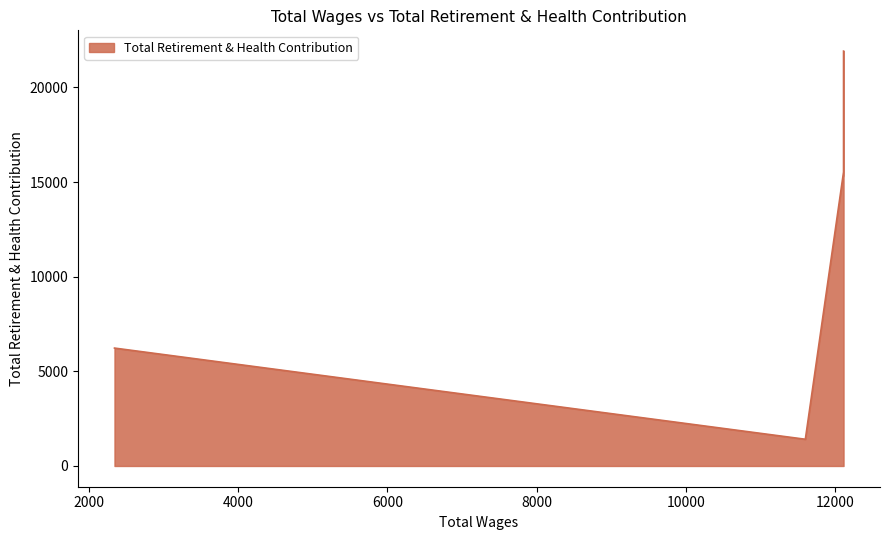

What is the smallest value displayed?

1412